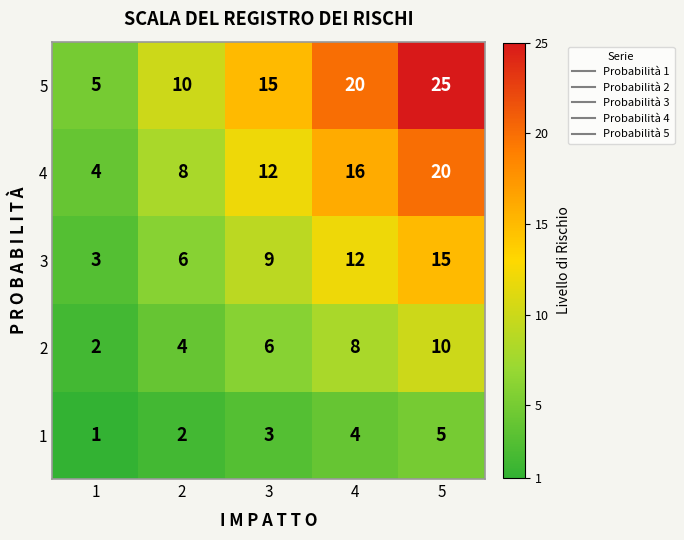

List the series in order of their overall mean, highest first.

5, 4, 3, 2, 1